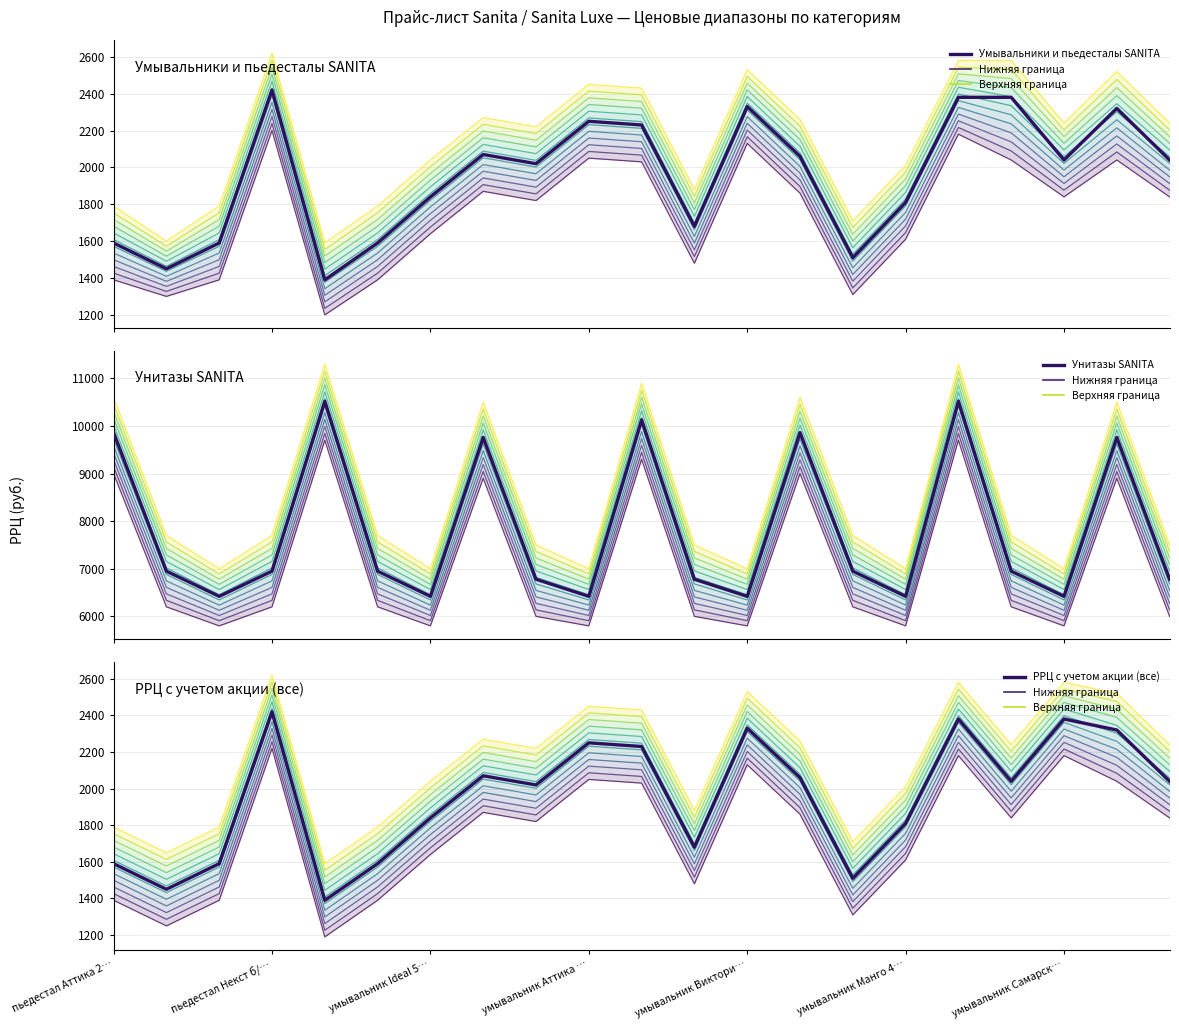

How many data points does each series have?

21